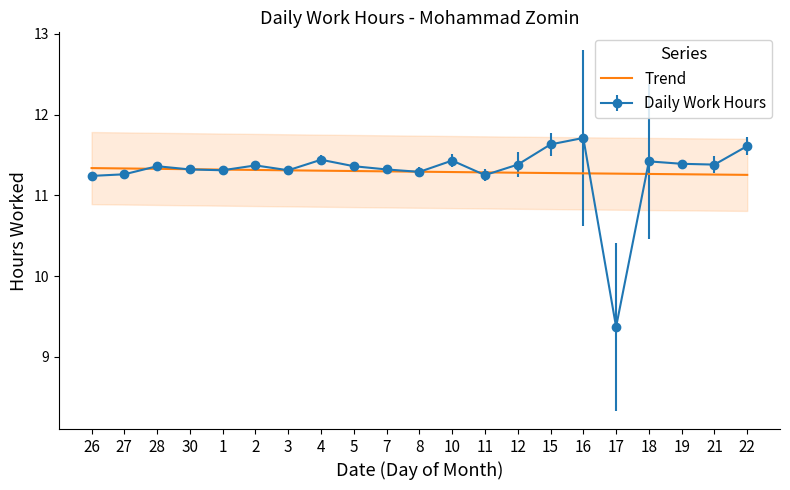

Rank the categories by value from lowest to highest.

17, 26, 11, 27, 8, 1, 3, 30, 7, 28, 5, 2, 12, 21, 19, 18, 10, 4, 22, 15, 16